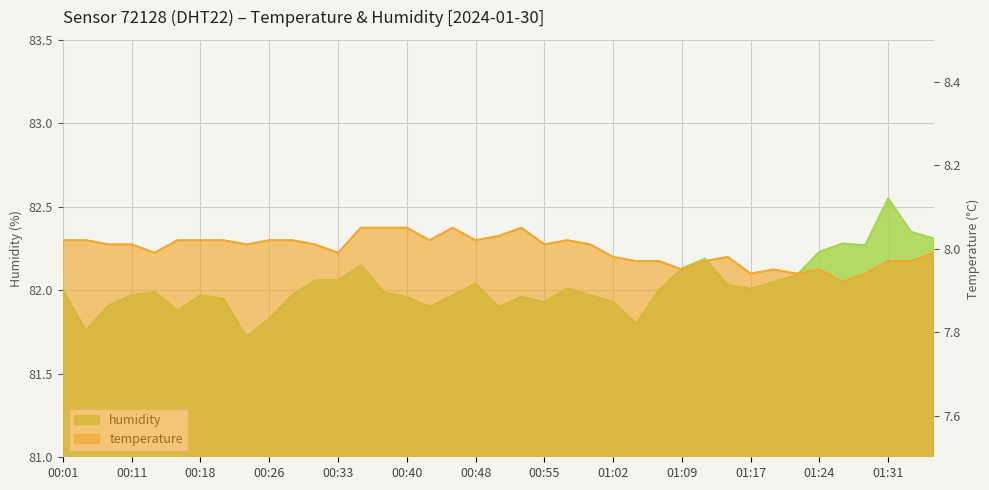

The humidity series shows 82.0 at 00:57. True or false?

True